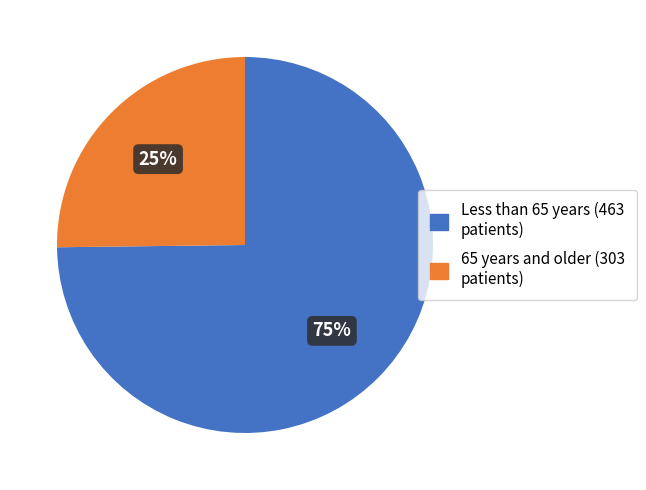

How many segments does this pie chart have?

2